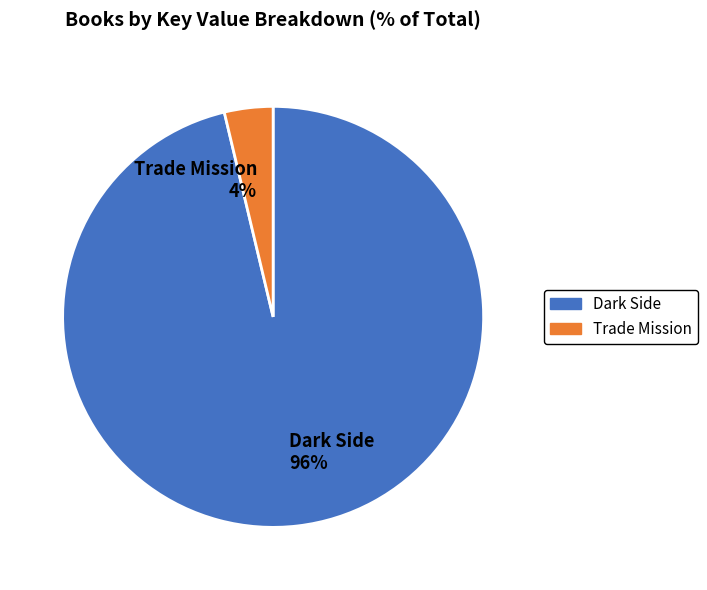

How many segments does this pie chart have?

2